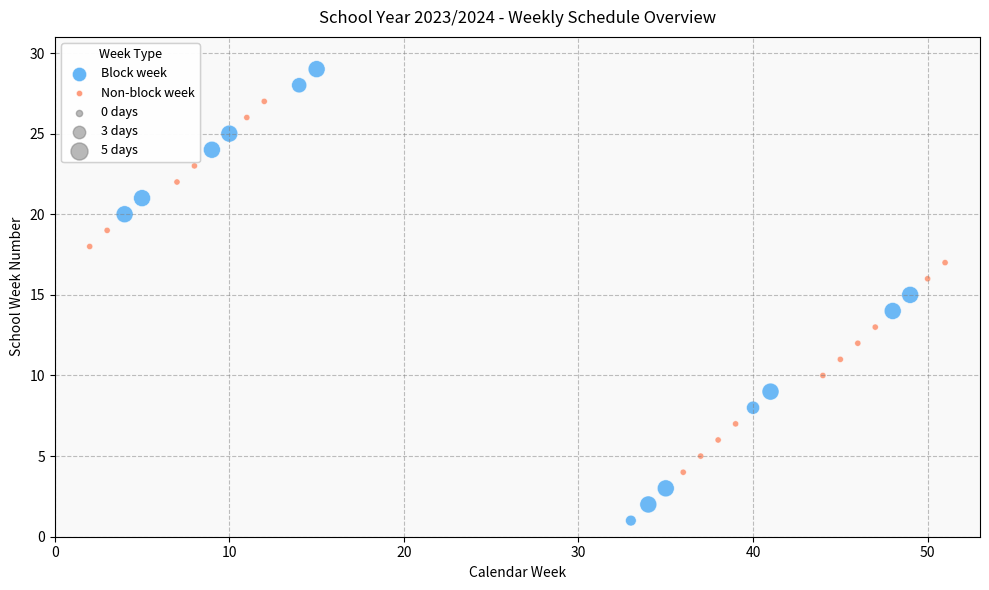

Which series contains the highest Y value?

Block week